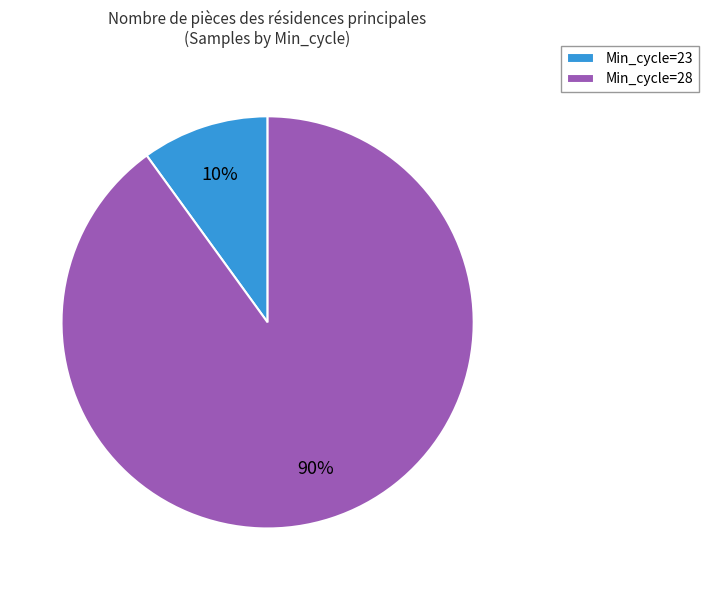

How many slices are in this pie chart?

2